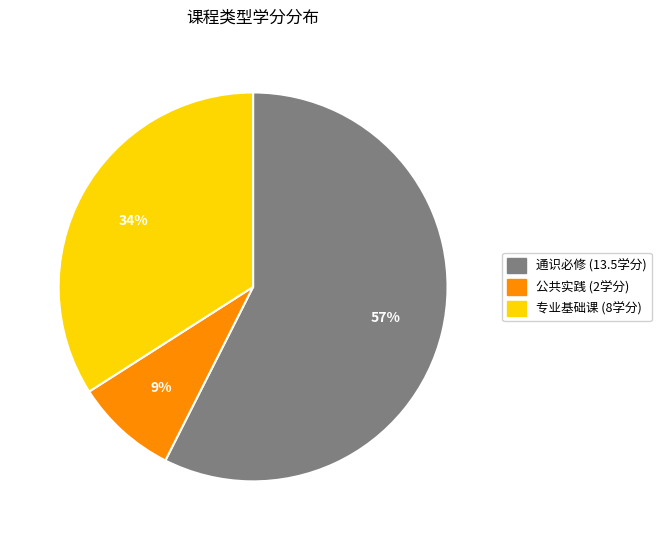

Which category has the smallest portion of the pie?

公共实践